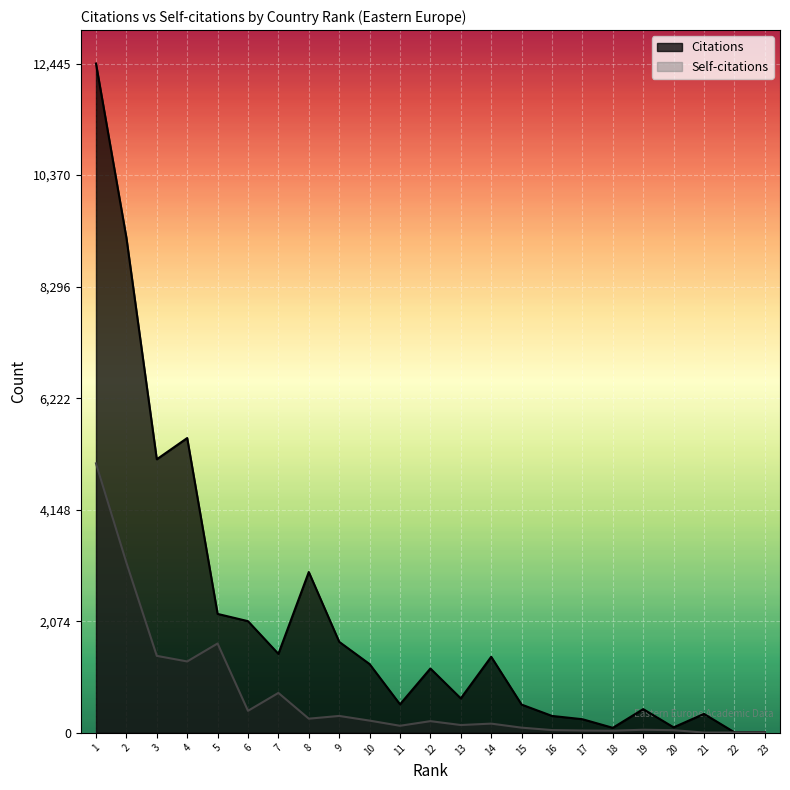

What is the highest value of the Self-citations series?

5011